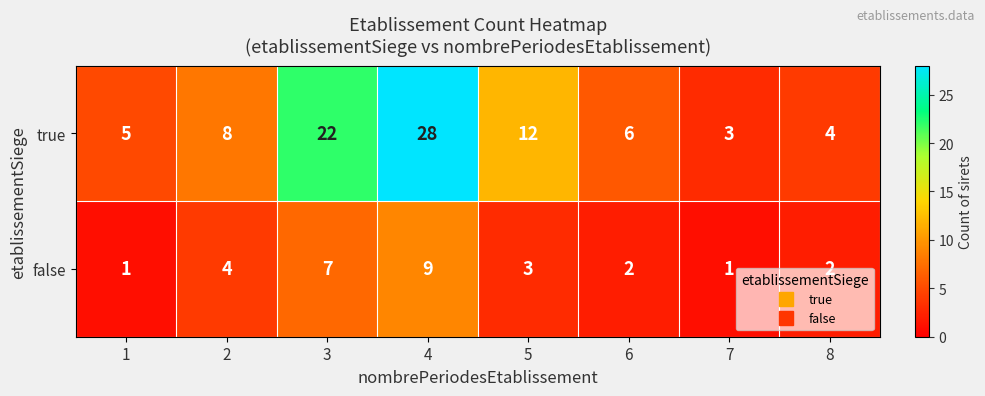

Which series changed the most between 4 and 7?

true